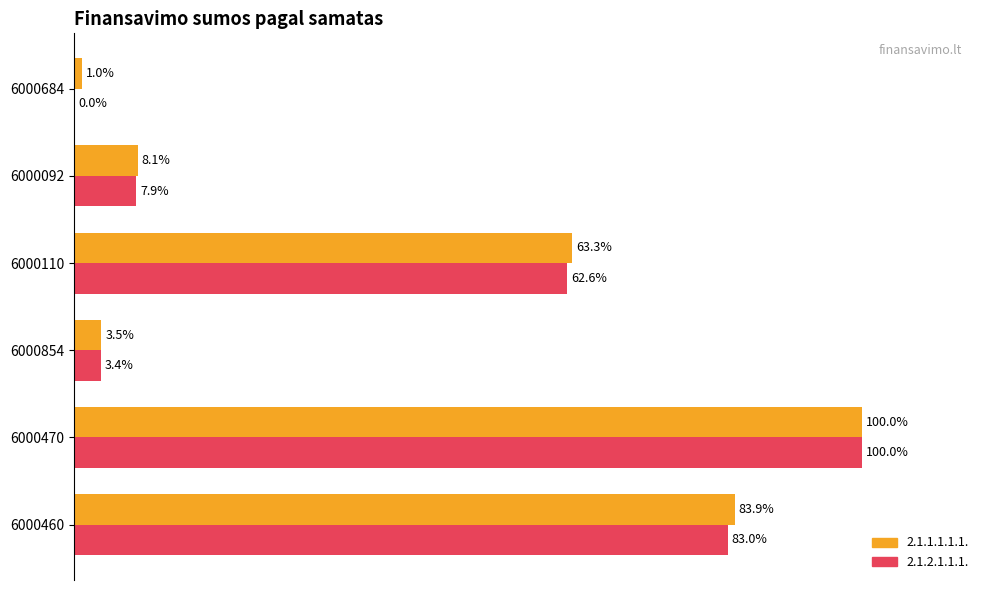

Is the value of 2.1.2.1.1.1. at 6000460 greater than the value of 2.1.1.1.1.1. at 6000854?

Yes